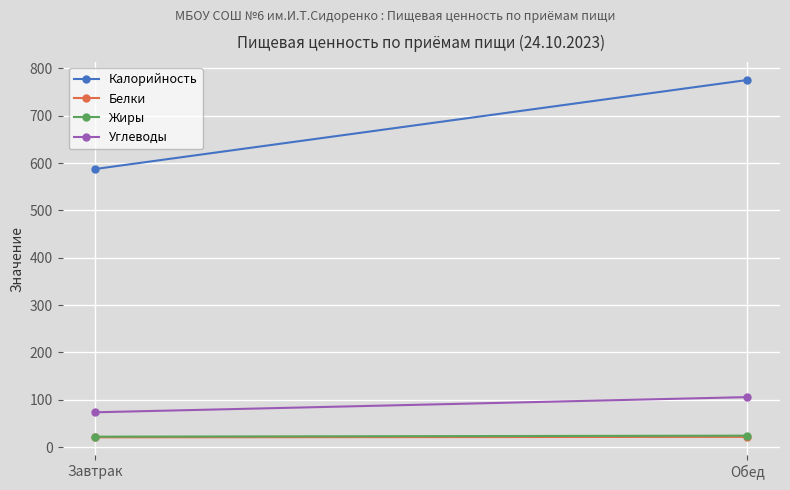

What is the average value of the Белки series?

21.3